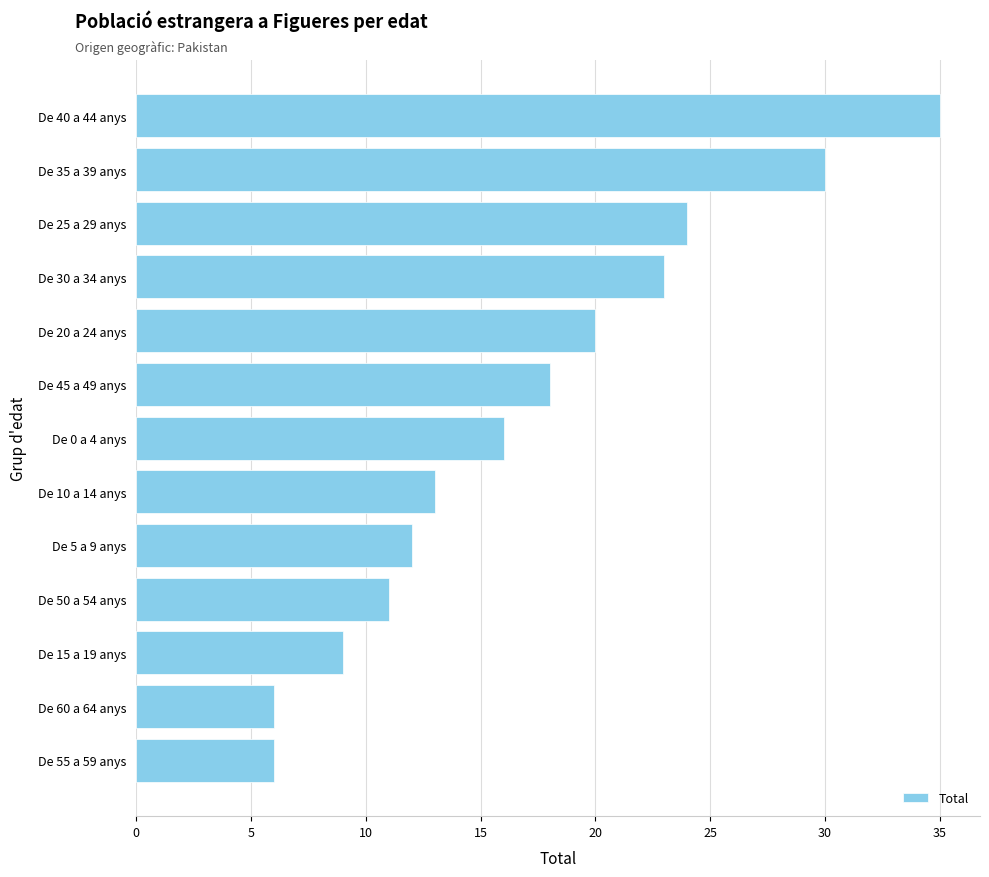

Where is the data nearest to the value 20?

De 20 a 24 anys